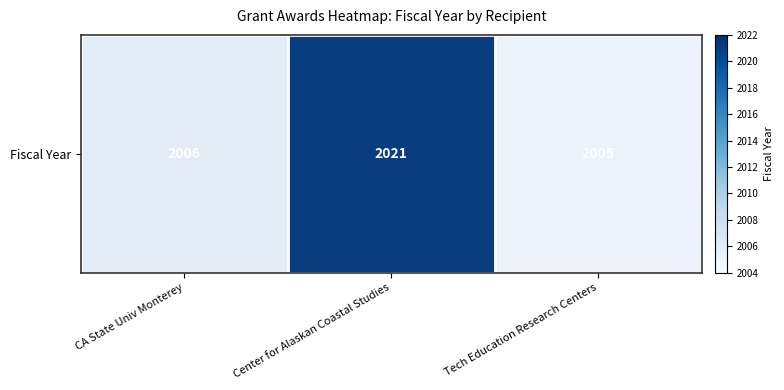

What is the minimum value shown in the chart?

2005